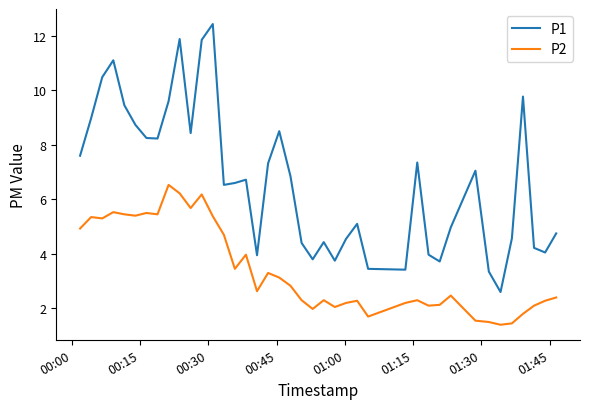

List the series in order of their overall mean, lowest first.

P2, P1